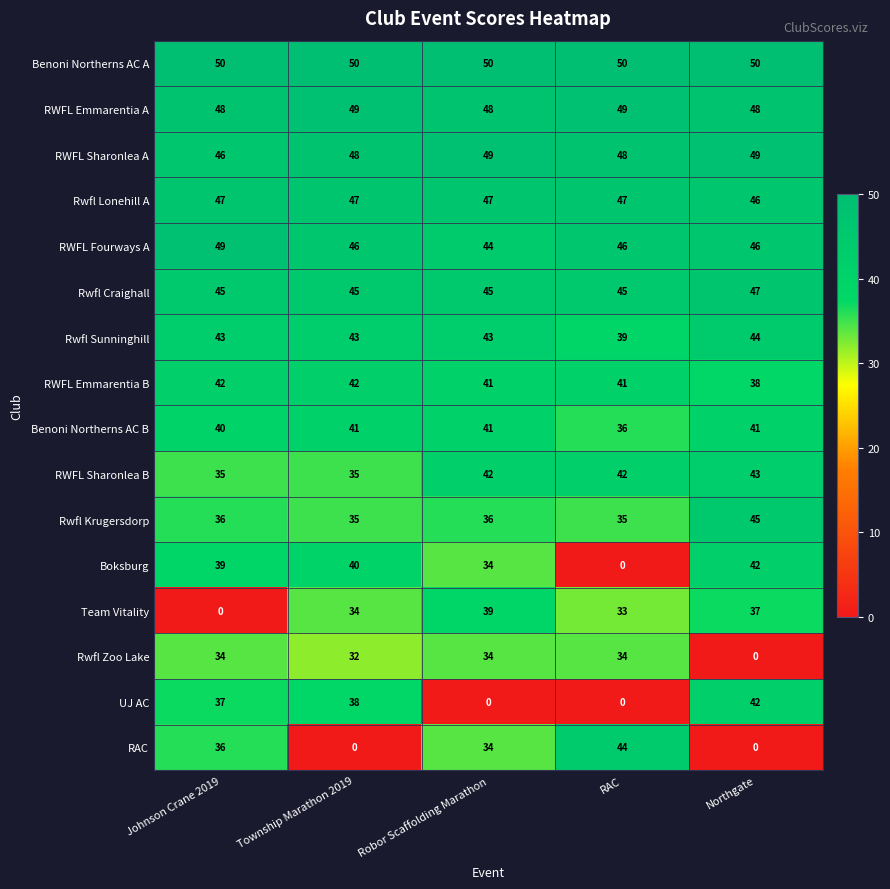

What is the maximum value shown in the chart?

50